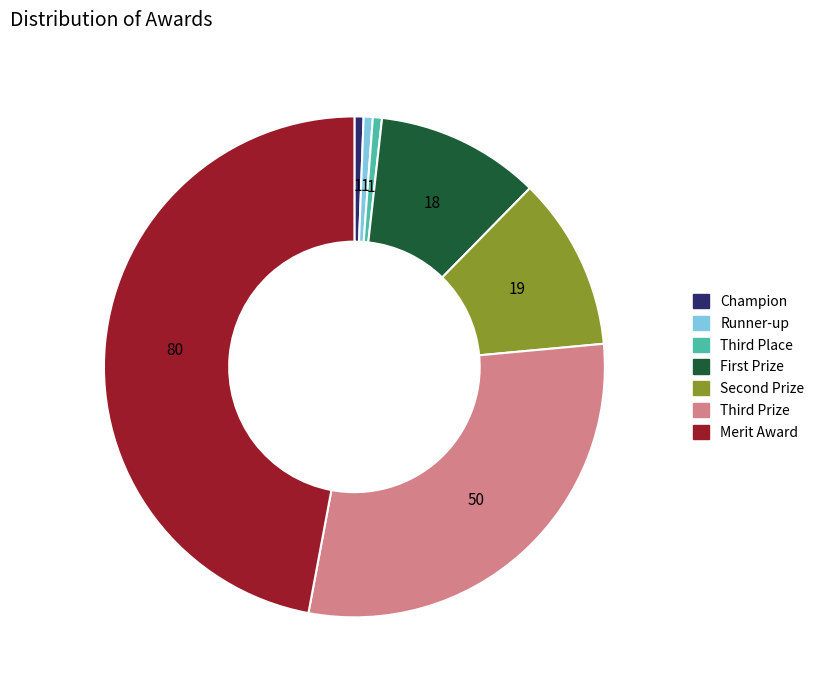

Does any single category account for the majority?

No